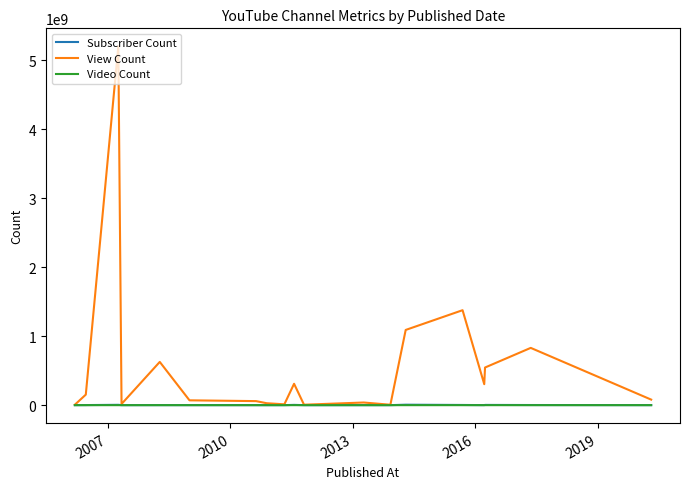

What is the minimum value shown in the chart?

23